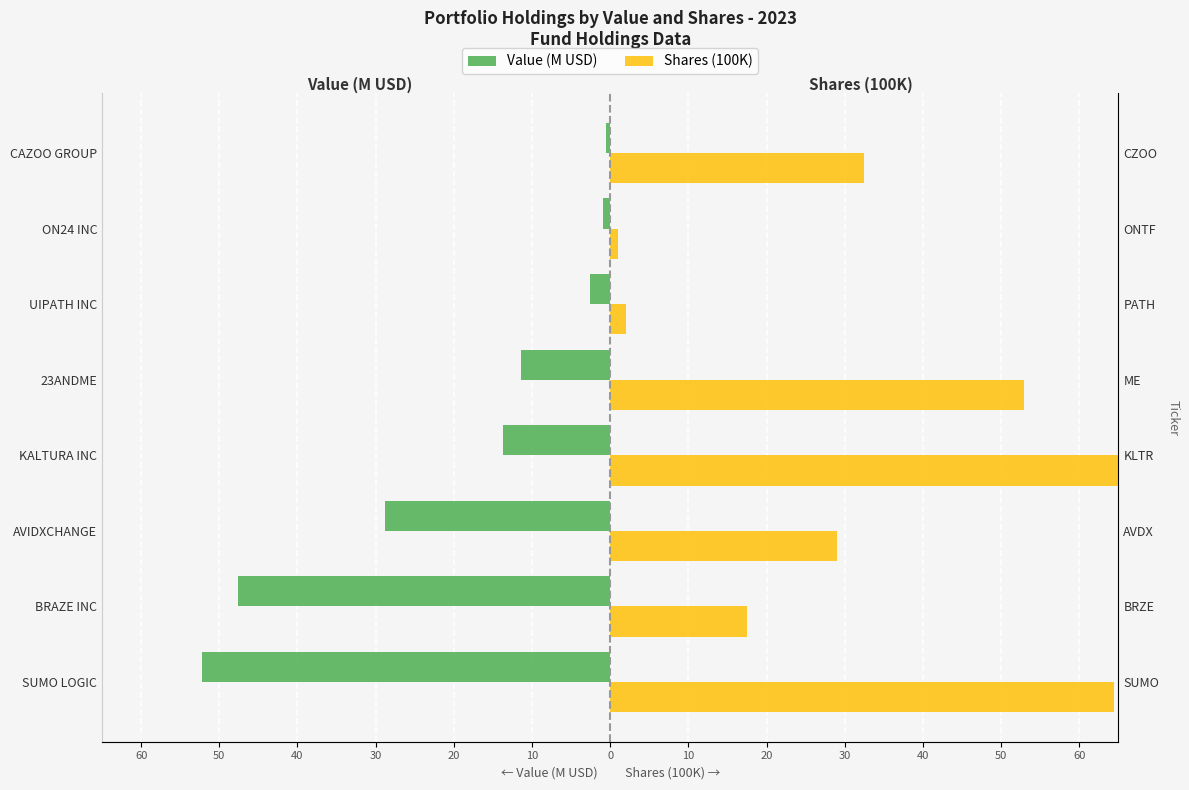

What is the highest value of the Shares (100K) series?

79.8